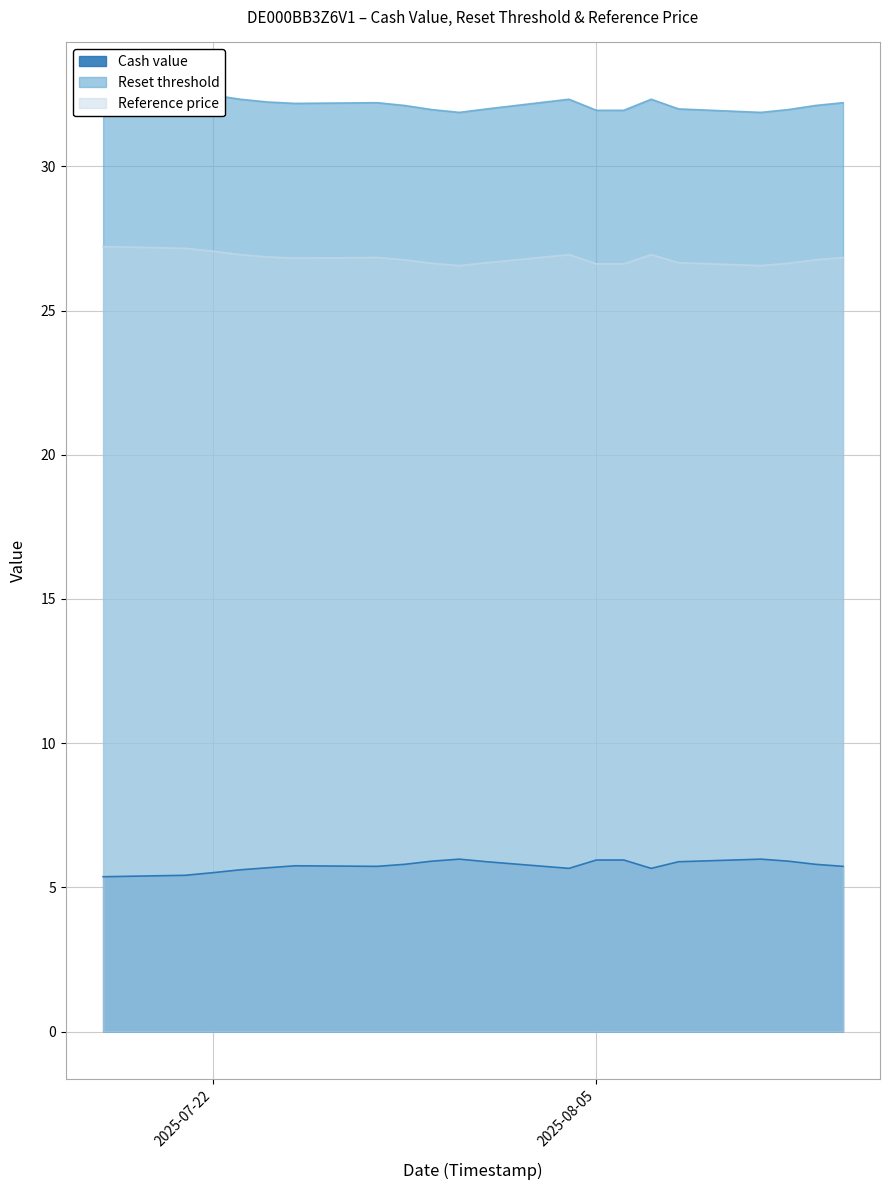

How many interior local valleys does the Cash value series have?

3